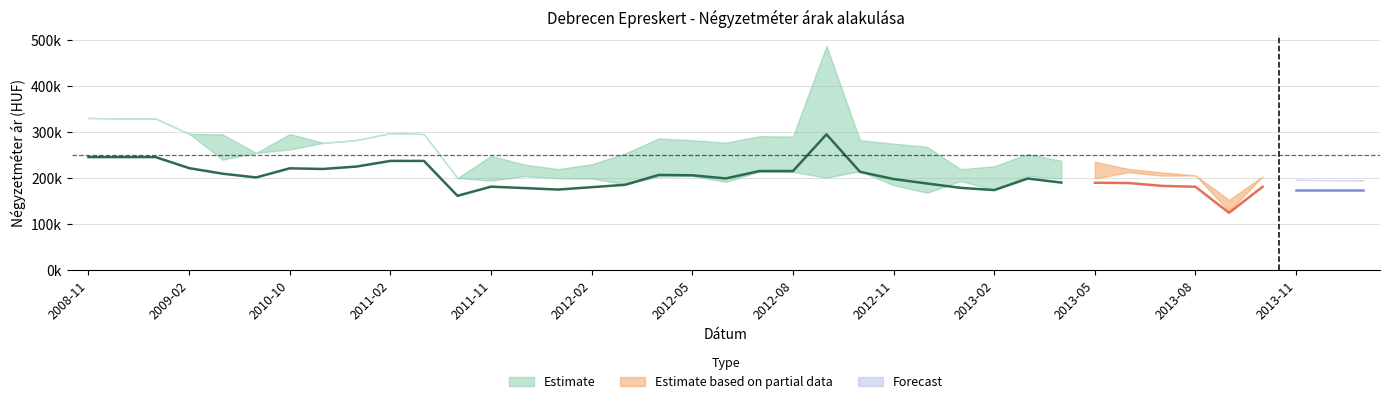

What is the label of the 30th point from the left?

2013-04